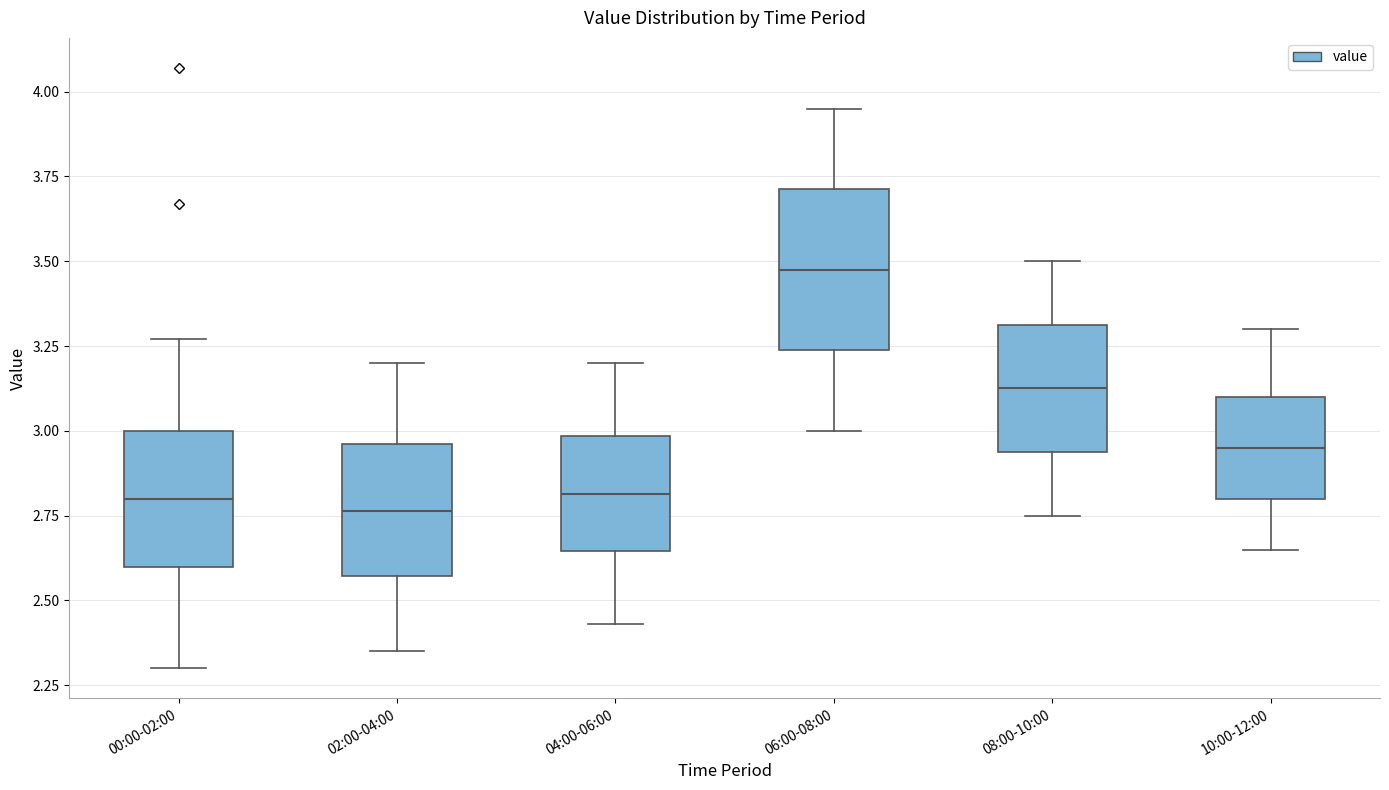

Reading left to right, transcribe this box plot: for each box, give where its median line is, the range the box spans, and where its two whiskers end, as read against the y-axis. The values are not printed on the chart, so give them approximately, as read against the axis.

00:00-02:00: median 2.80, box 2.60 to 3.00, whiskers 2.30 to 3.25
02:00-04:00: median 2.75, box 2.55 to 2.95, whiskers 2.35 to 3.20
04:00-06:00: median 2.80, box 2.65 to 3.00, whiskers 2.45 to 3.20
06:00-08:00: median 3.50, box 3.25 to 3.70, whiskers 3.00 to 3.95
08:00-10:00: median 3.15, box 2.95 to 3.30, whiskers 2.75 to 3.50
10:00-12:00: median 2.95, box 2.80 to 3.10, whiskers 2.65 to 3.30